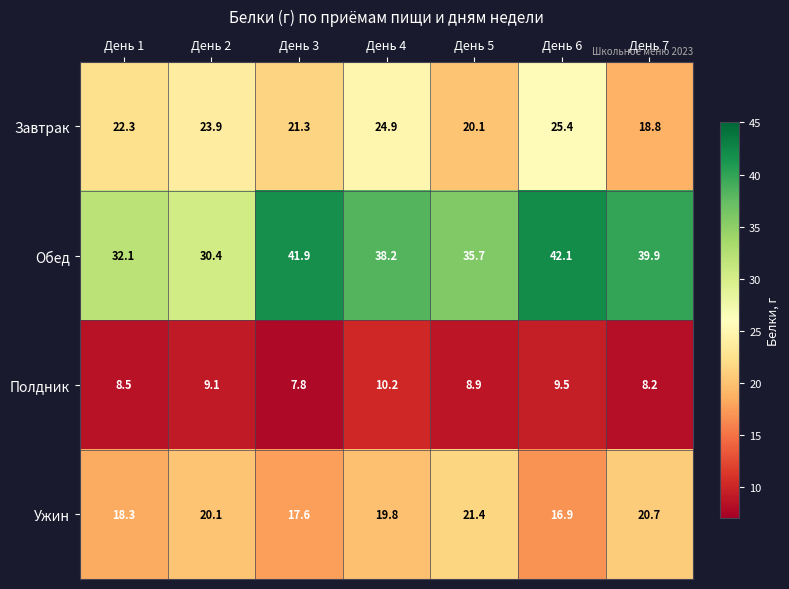

Reading left to right, extract all data points from this chart.

Завтрак: 22.3	23.9	21.3	24.9	20.1	25.4	18.8
Обед: 32.1	30.4	41.9	38.2	35.7	42.1	39.9
Полдник: 8.5	9.1	7.8	10.2	8.9	9.5	8.2
Ужин: 18.3	20.1	17.6	19.8	21.4	16.9	20.7